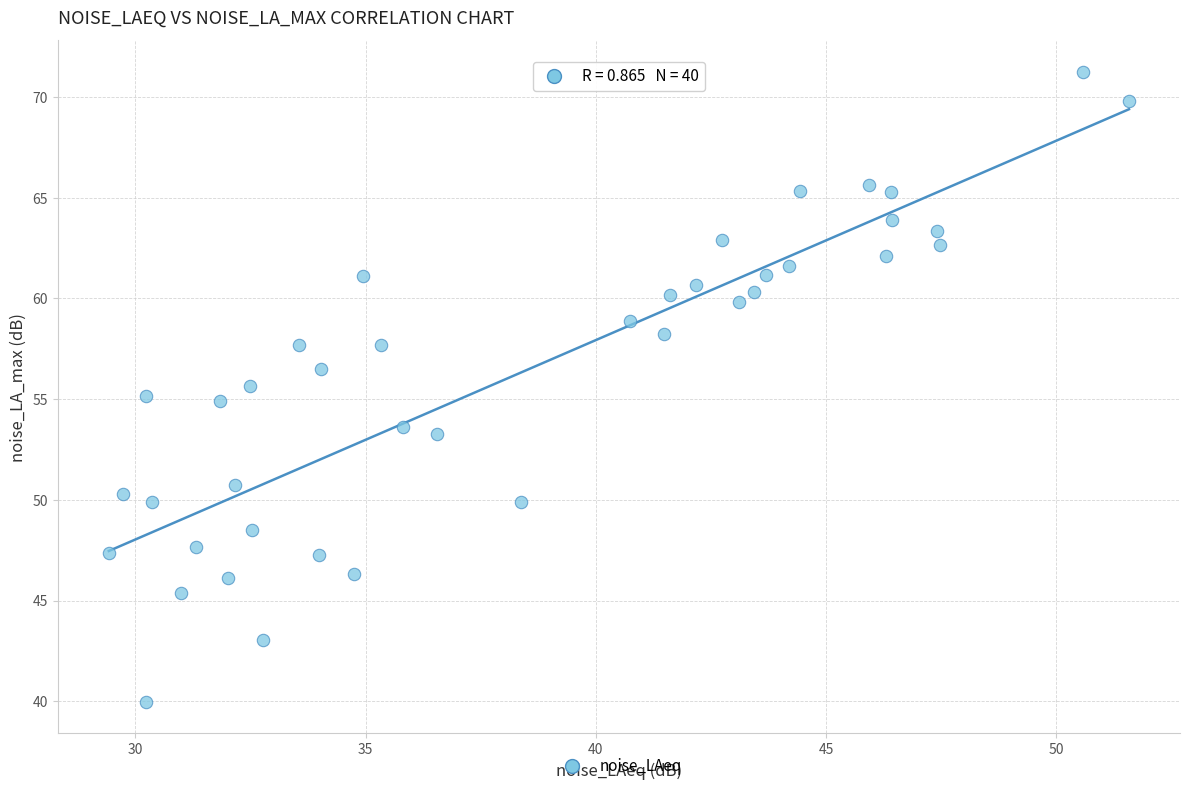

What is the range of Y values (max minus min)?

31.3